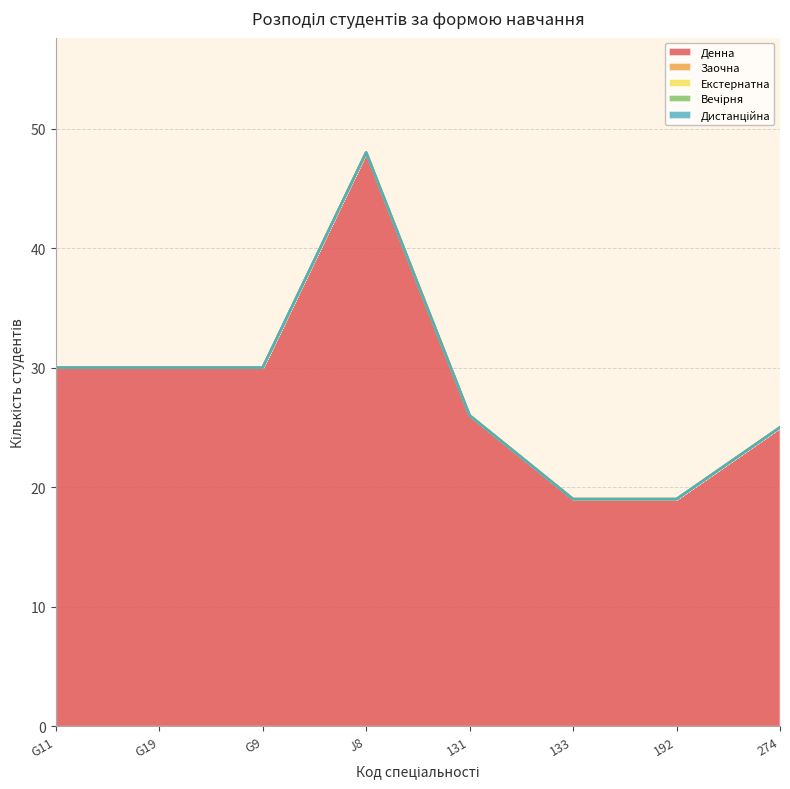

Which series changed the most between G11 and 133?

Денна